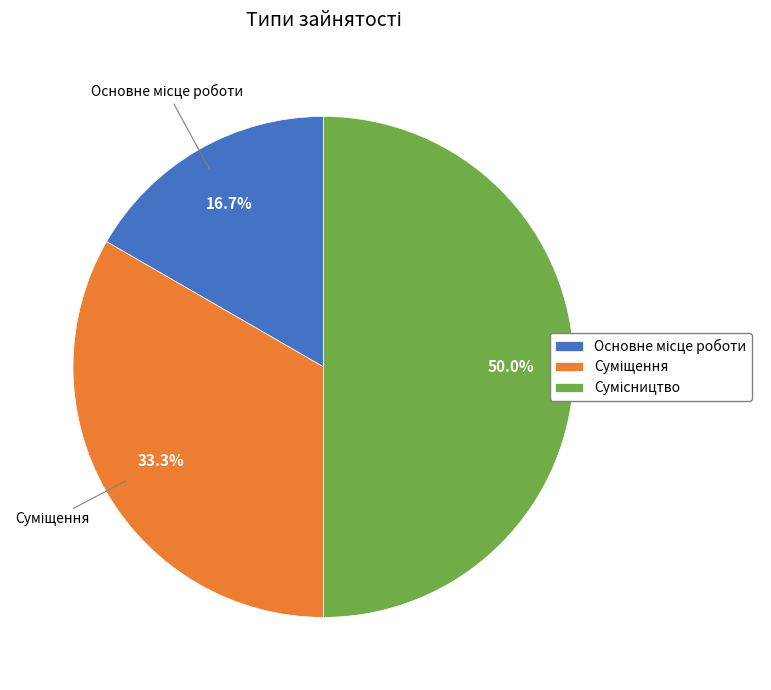

To the nearest percent, what portion does Суміщення represent?

33%